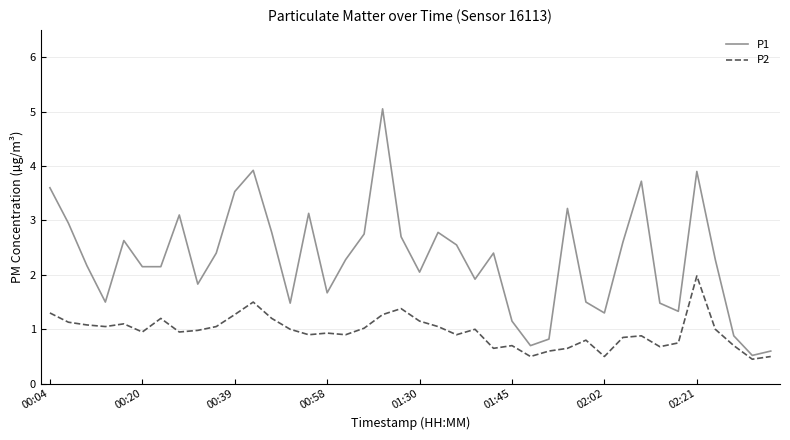

Rank the series by their maximum value, from highest to lowest.

P1, P2